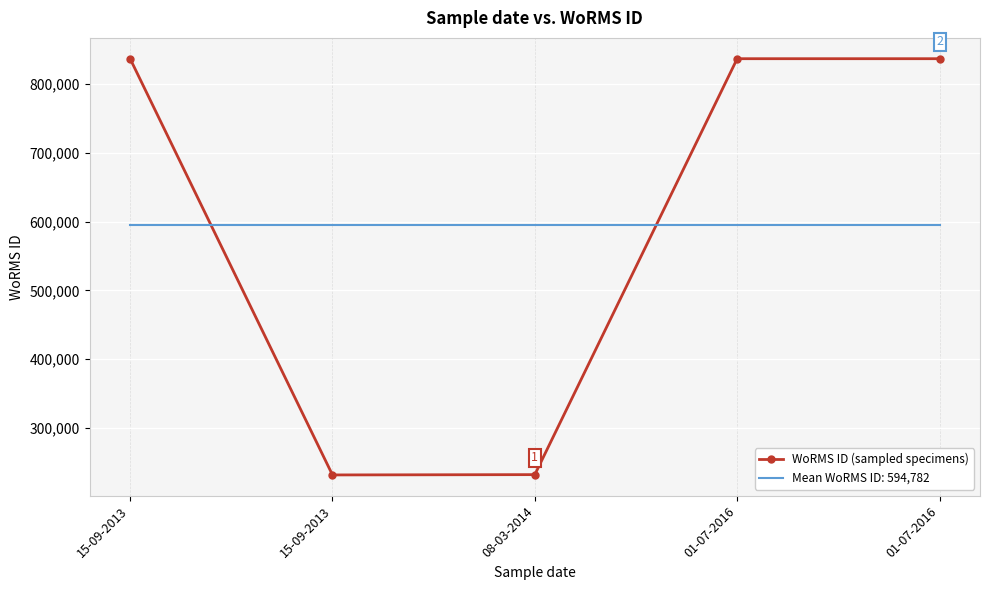

Reading left to right, what are all the values shown in this chart?

836617	231813	232248	836617	836617